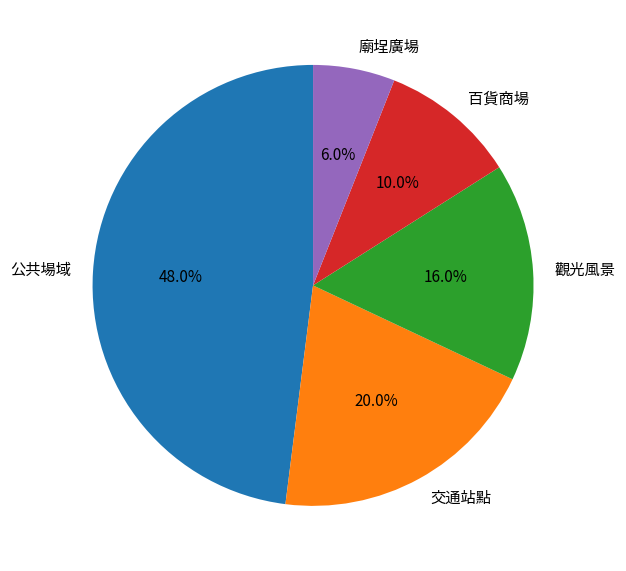

To the nearest percent, what is the difference between the 百貨商場 and 廟埕廣場 slice percentages?

4%